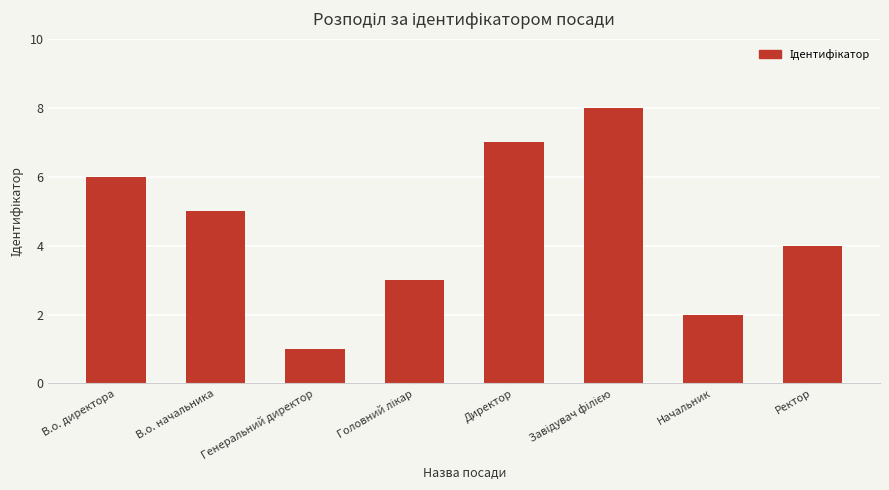

At which label does the data first exceed 5?

В.о. директора